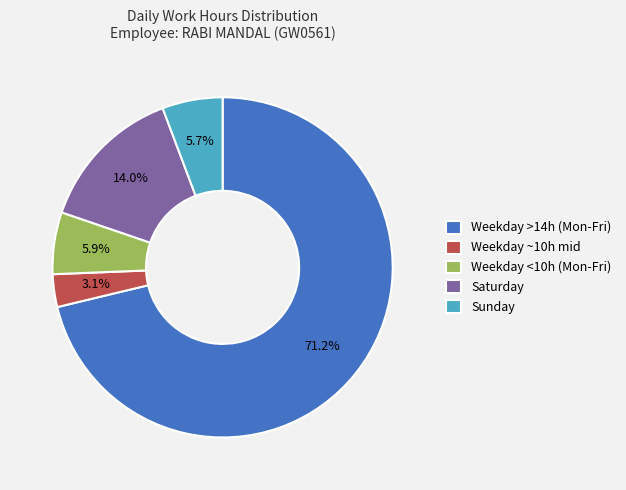

What is the largest slice in the pie chart?

Weekday >14h (Mon-Fri)